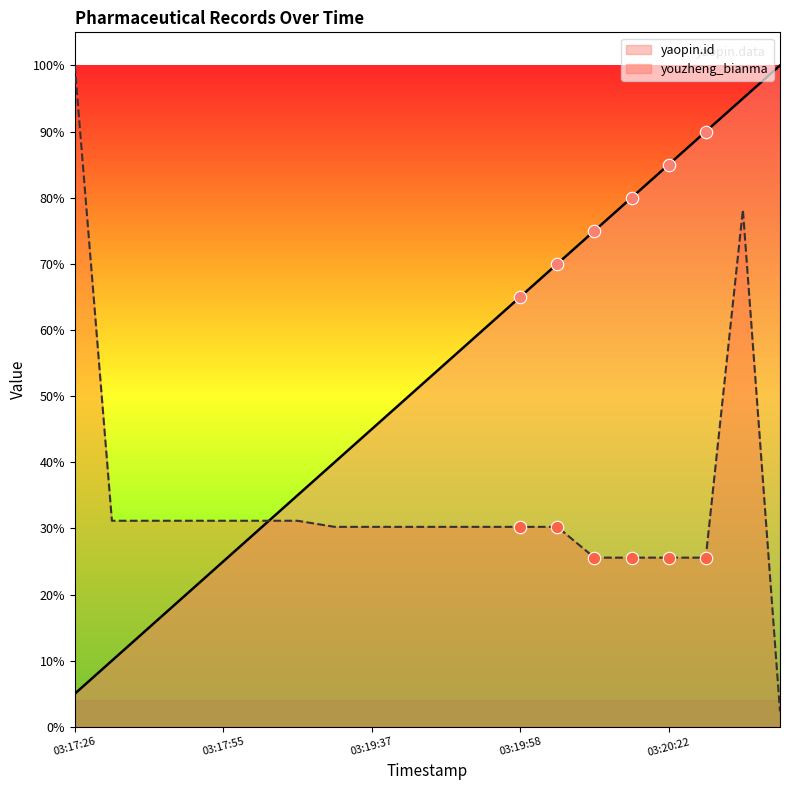

Which series contains the highest Y value?

yaopin.id